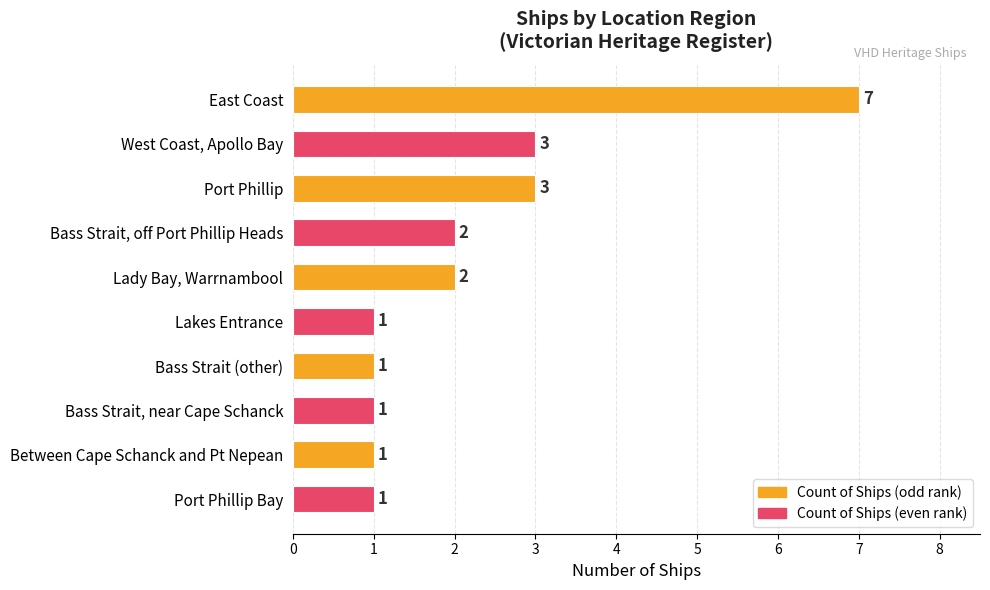

The value at Bass Strait (other) is 1. True or false?

True